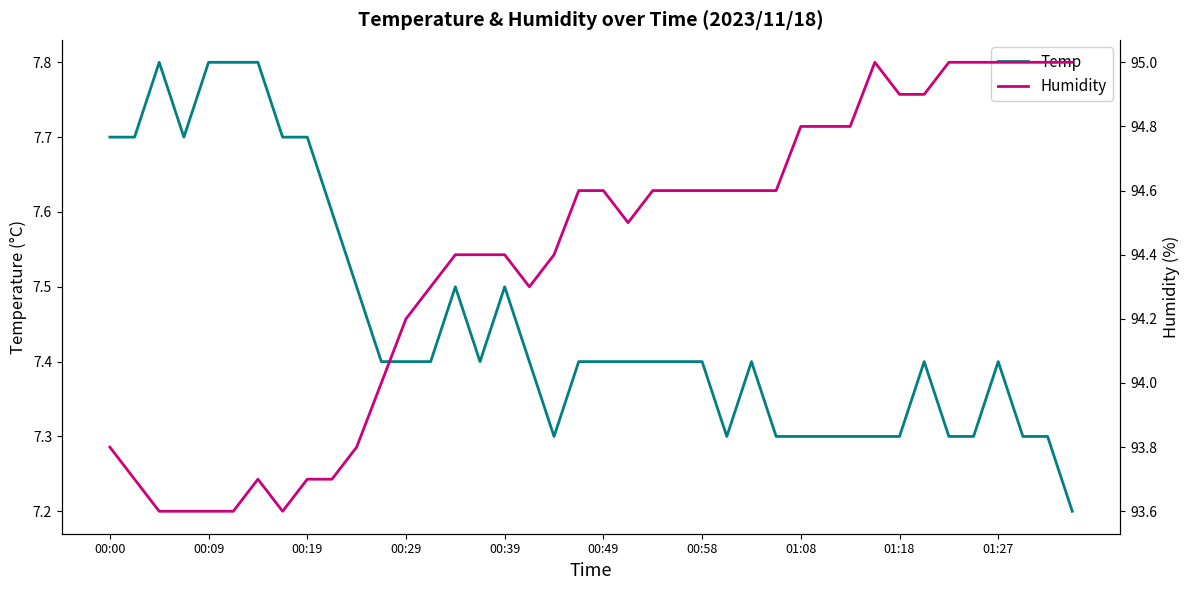

What are all the series names shown in the legend?

Temp, Humidity